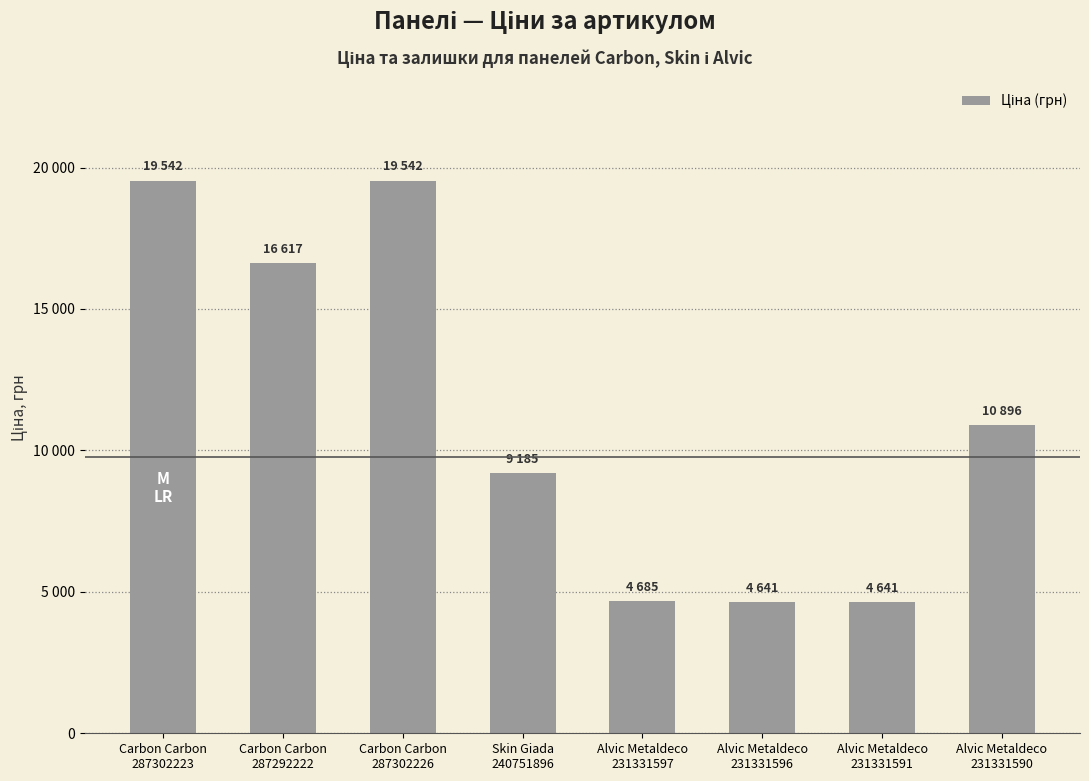

Are the bars horizontal?

No